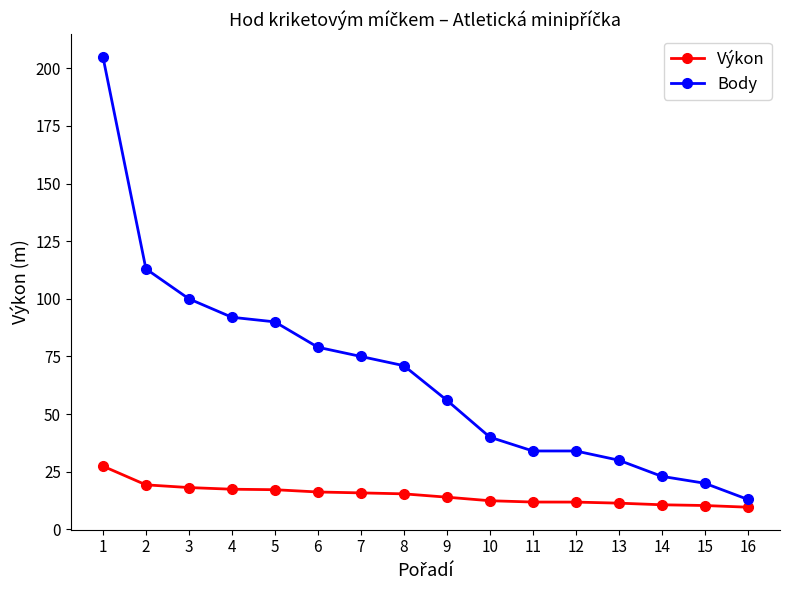

What is the value of the Body point at the 1st from the left?

205.0